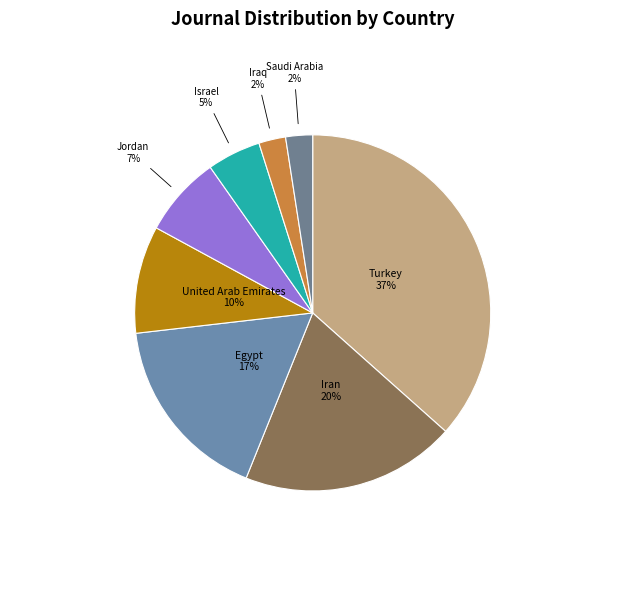

Which slice is the largest?

Turkey